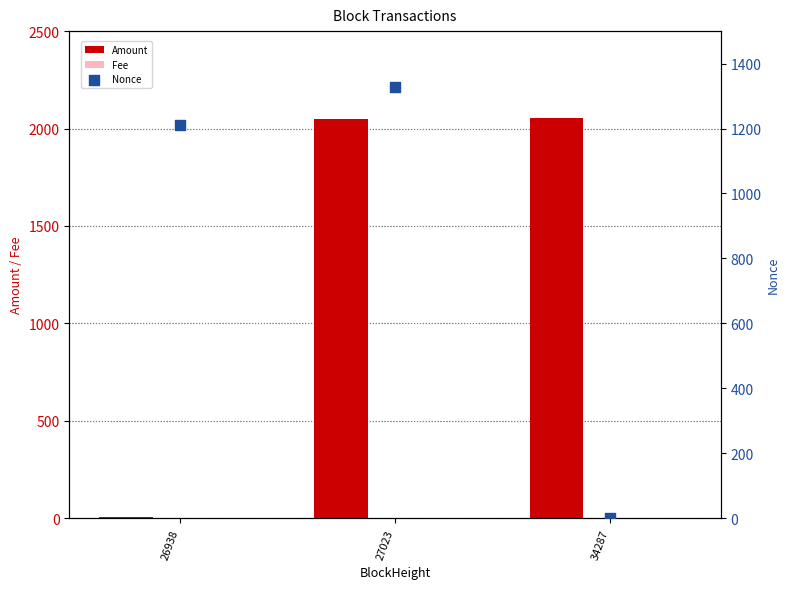

Is the value of Nonce at 27023 greater than the value of Amount at 27023?

No